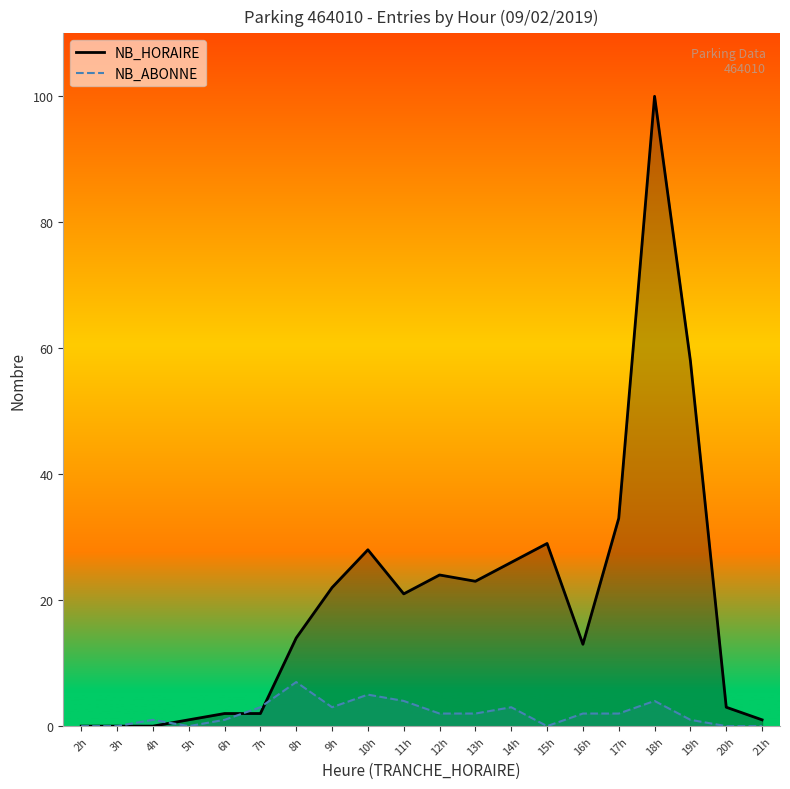

What position from the right is 16h?

6